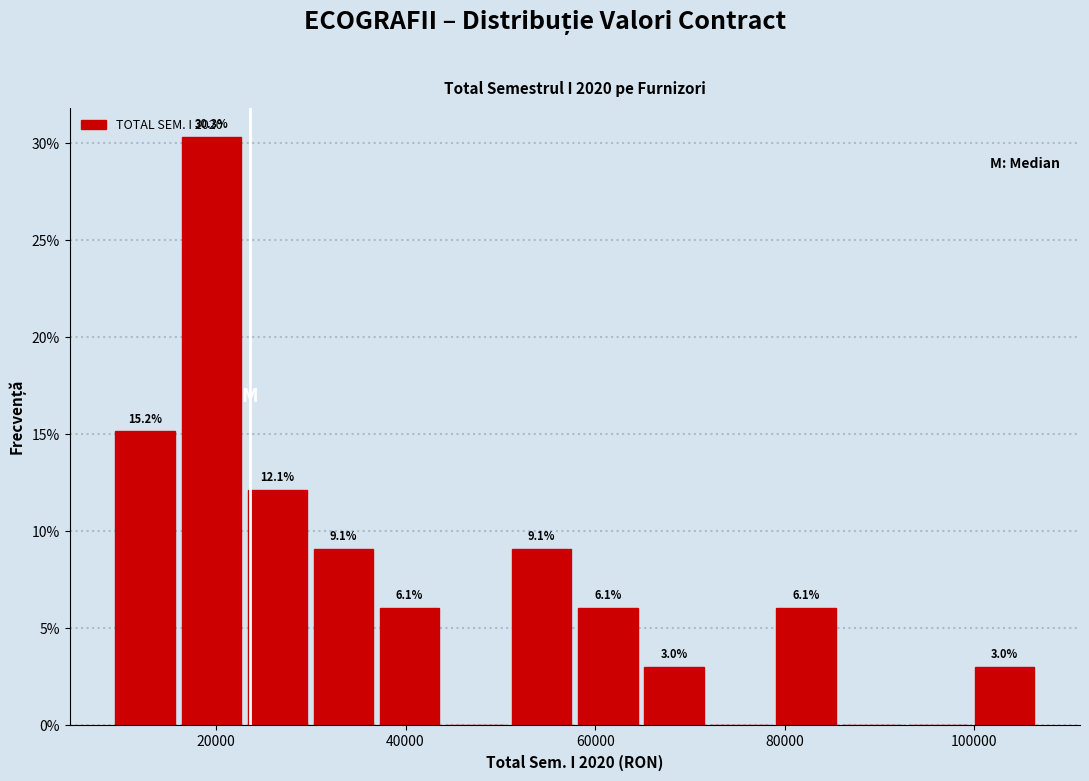

Around what value on the x-axis is the tallest bar? Give the approximate position of its centre, as read against the axis.

20000